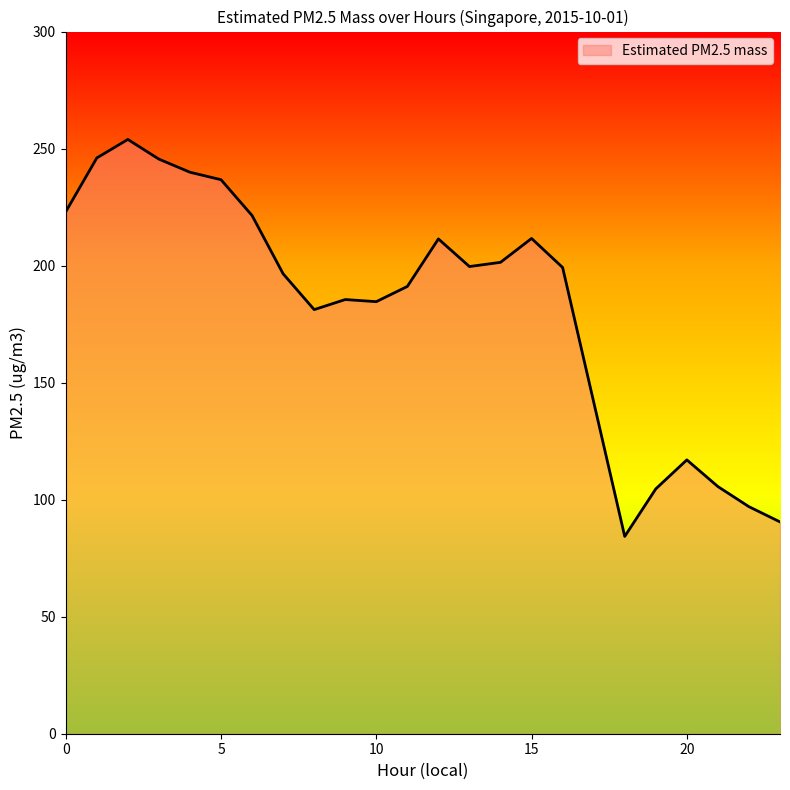

What is the difference between the maximum and minimum values?

169.6